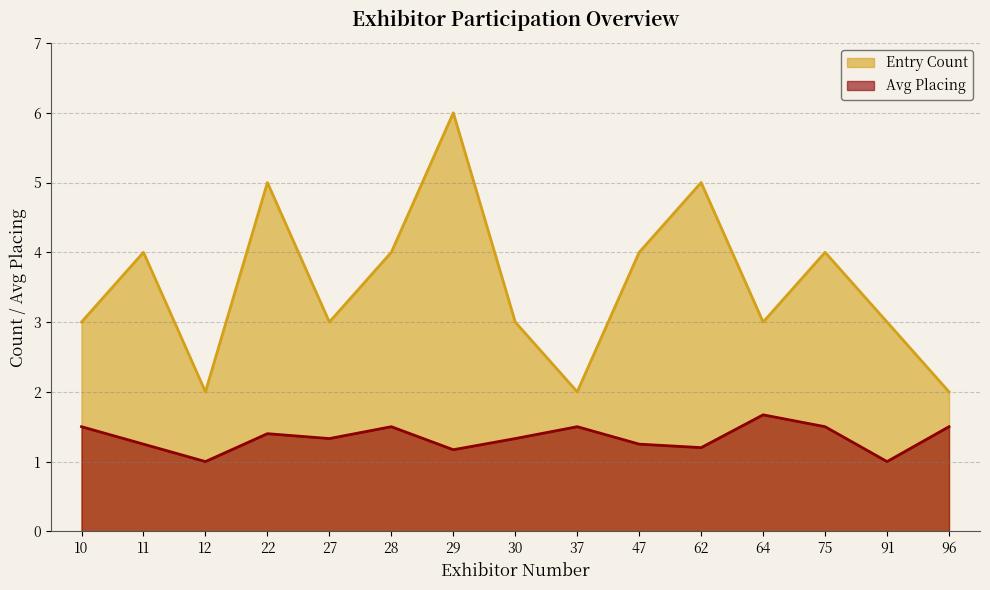

True or false: Avg Placing and Entry Count cross at least once.

False